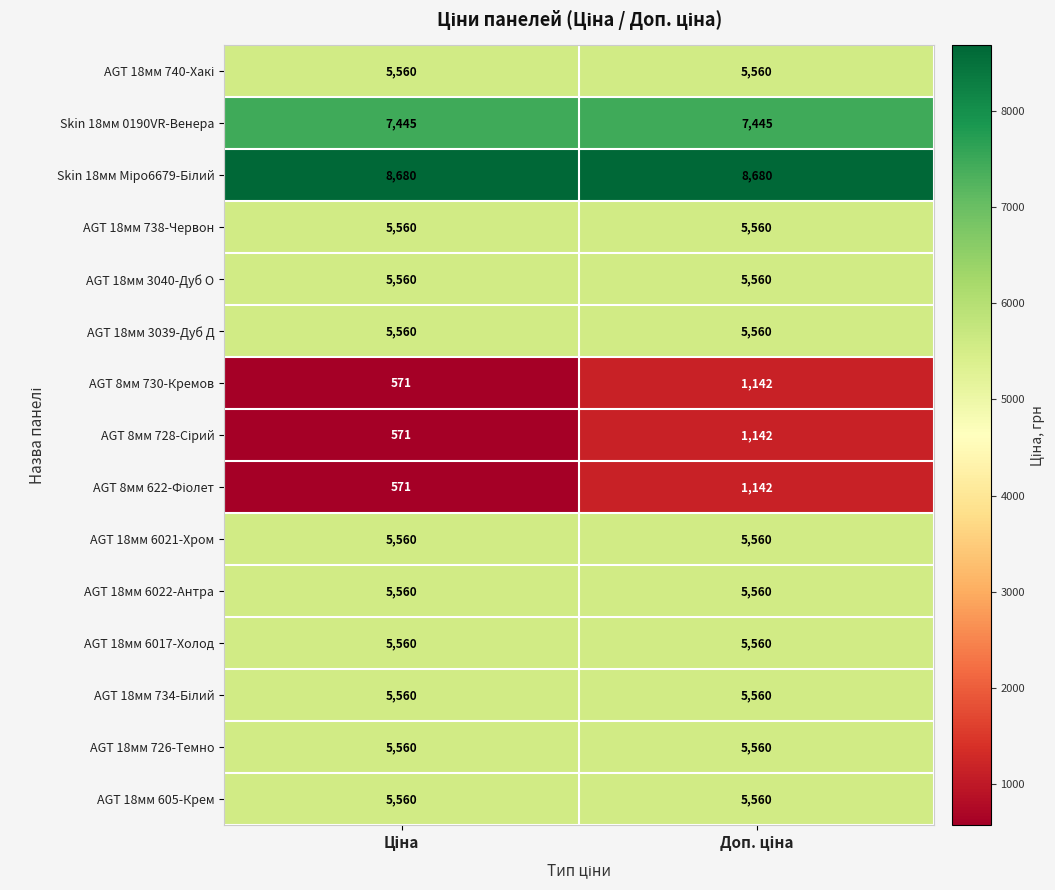

What is the greatest value displayed?

8680